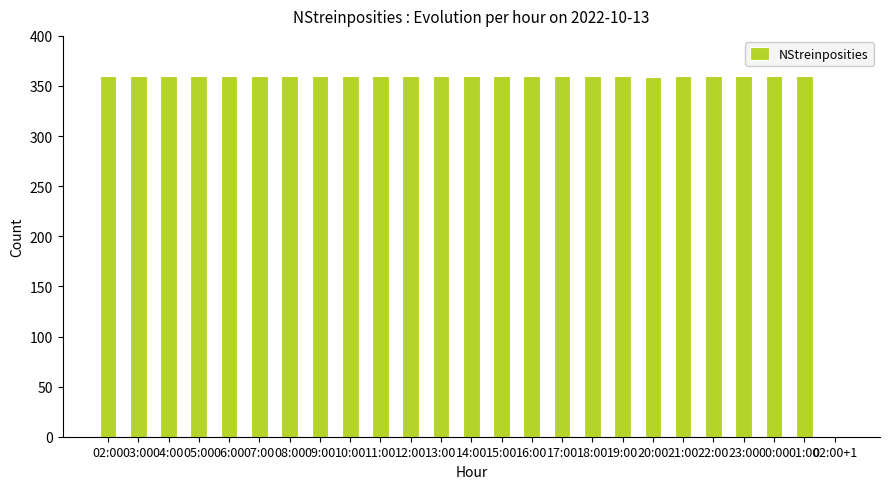

What is the sum of all values?

8640